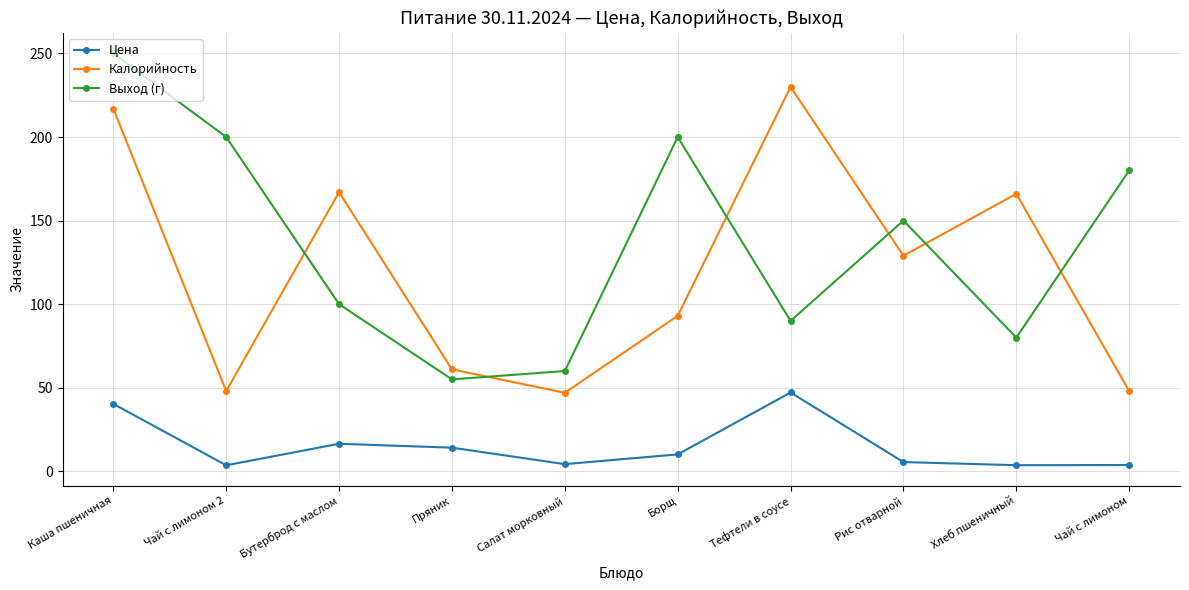

The value of Выход (г) at Тефтели в соусе is 90.0. True or false?

True